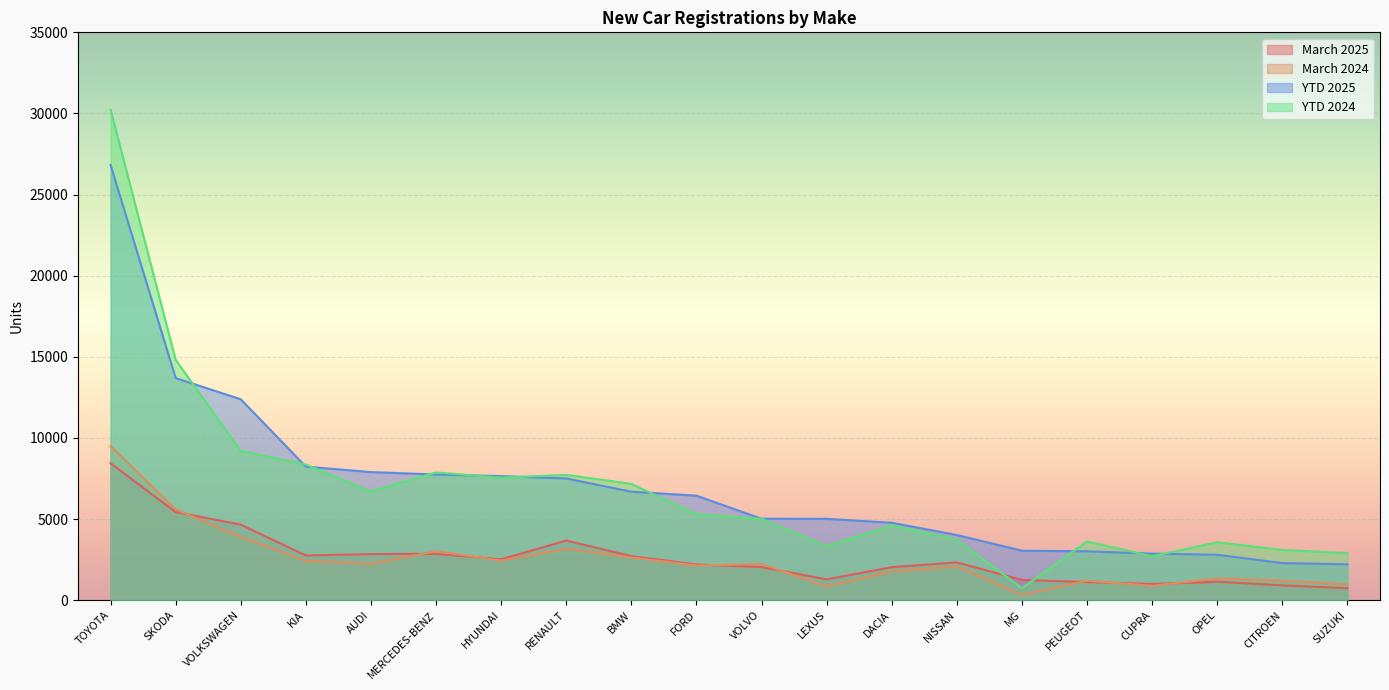

Is the value of March 2024 at CITROEN greater than the value of March 2025 at DACIA?

No